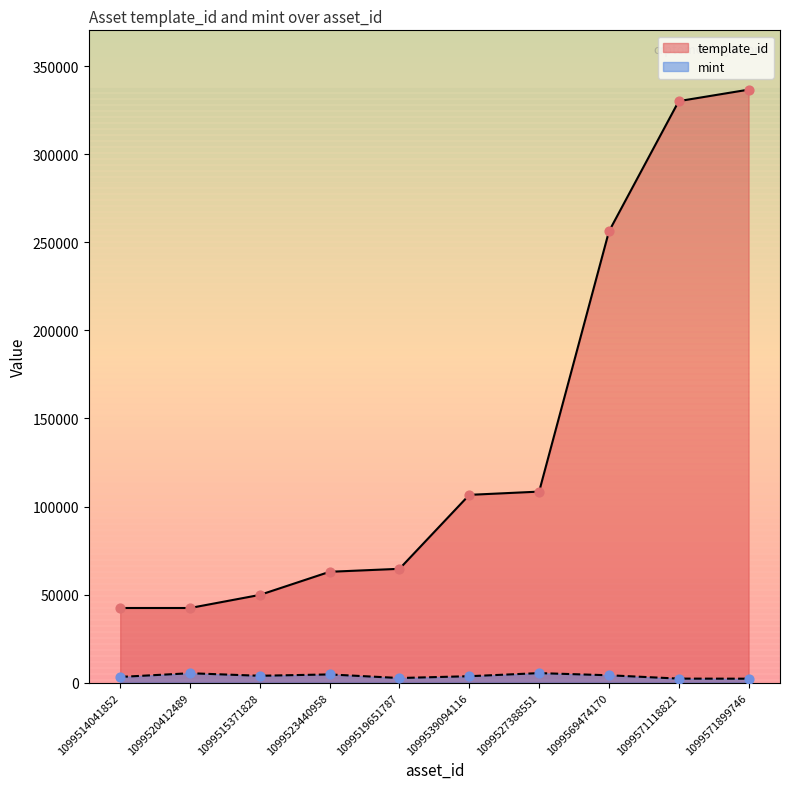

Which series reaches the maximum Y coordinate?

template_id